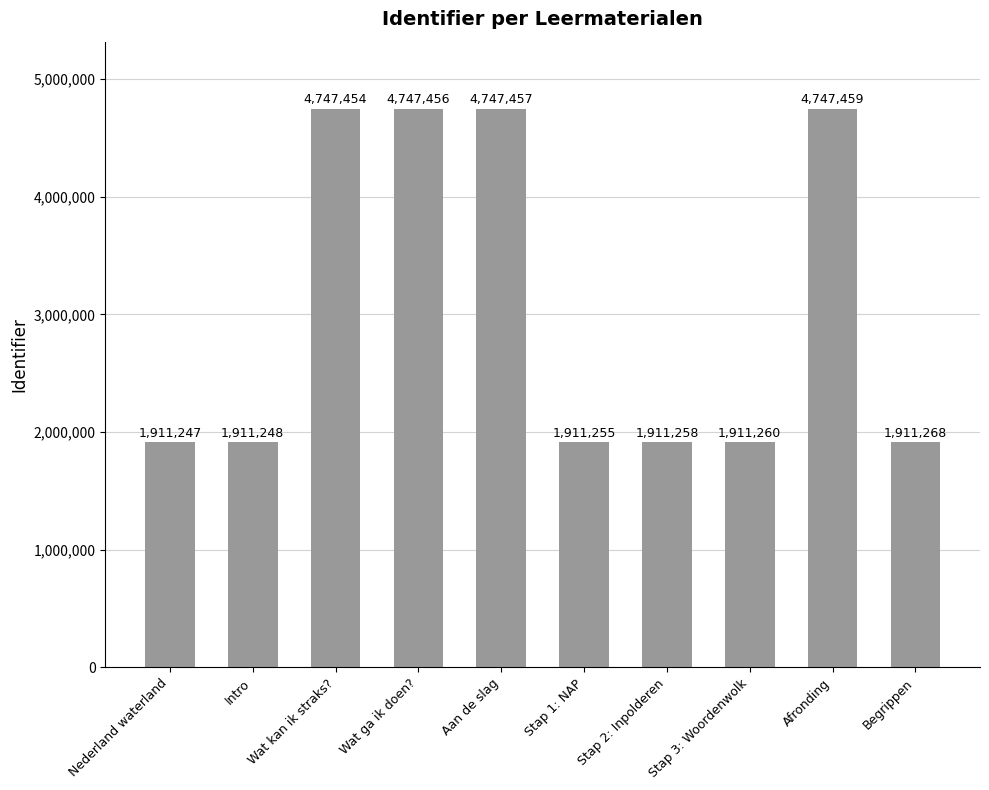

What is the difference between the values at Stap 2: Inpolderen and Stap 1: NAP?

3